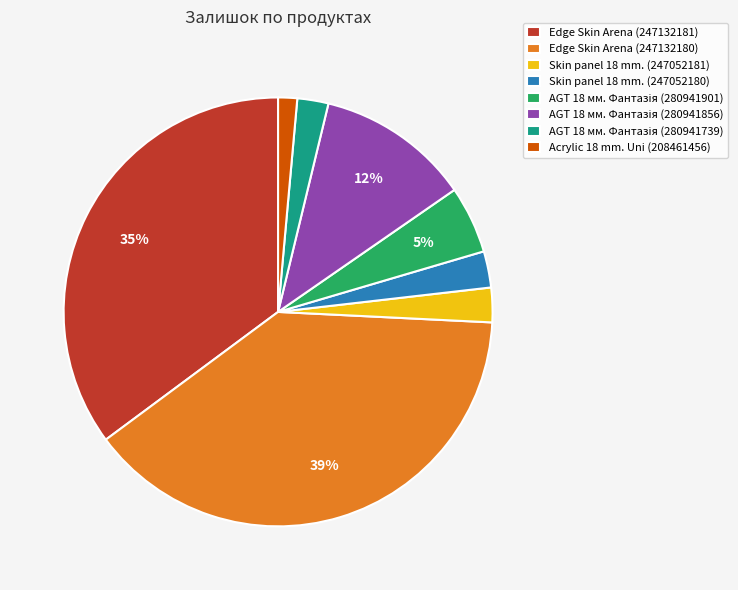

Which category has the smallest portion of the pie?

Acrylic 18 mm. Uni (208461456)